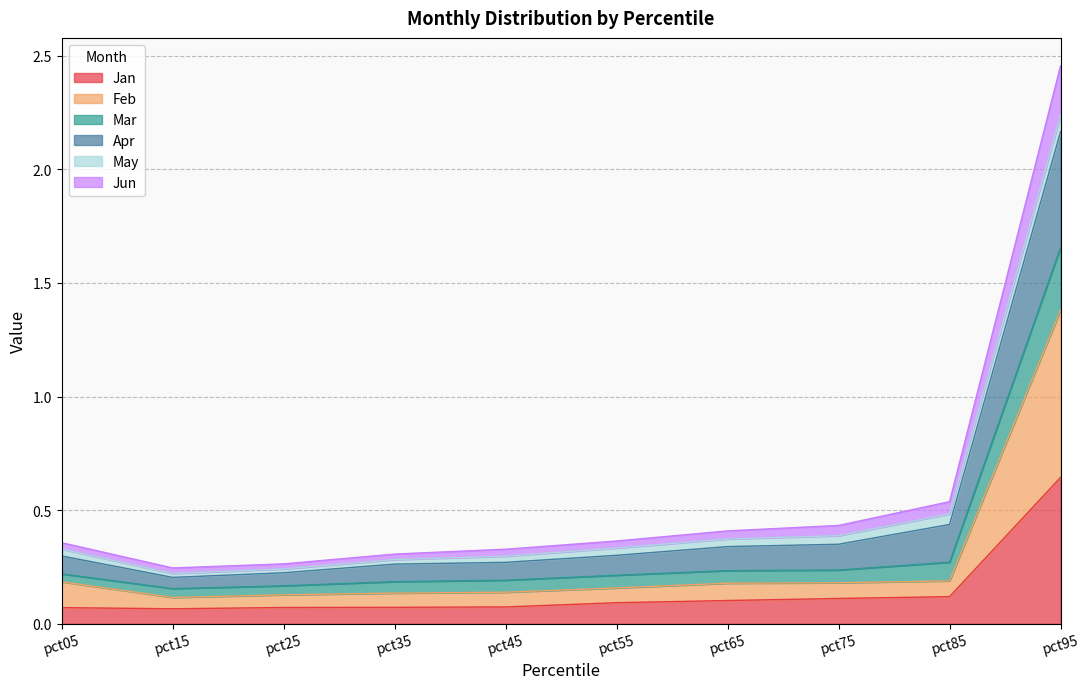

Which has a higher value, pct05 or pct35?

pct35